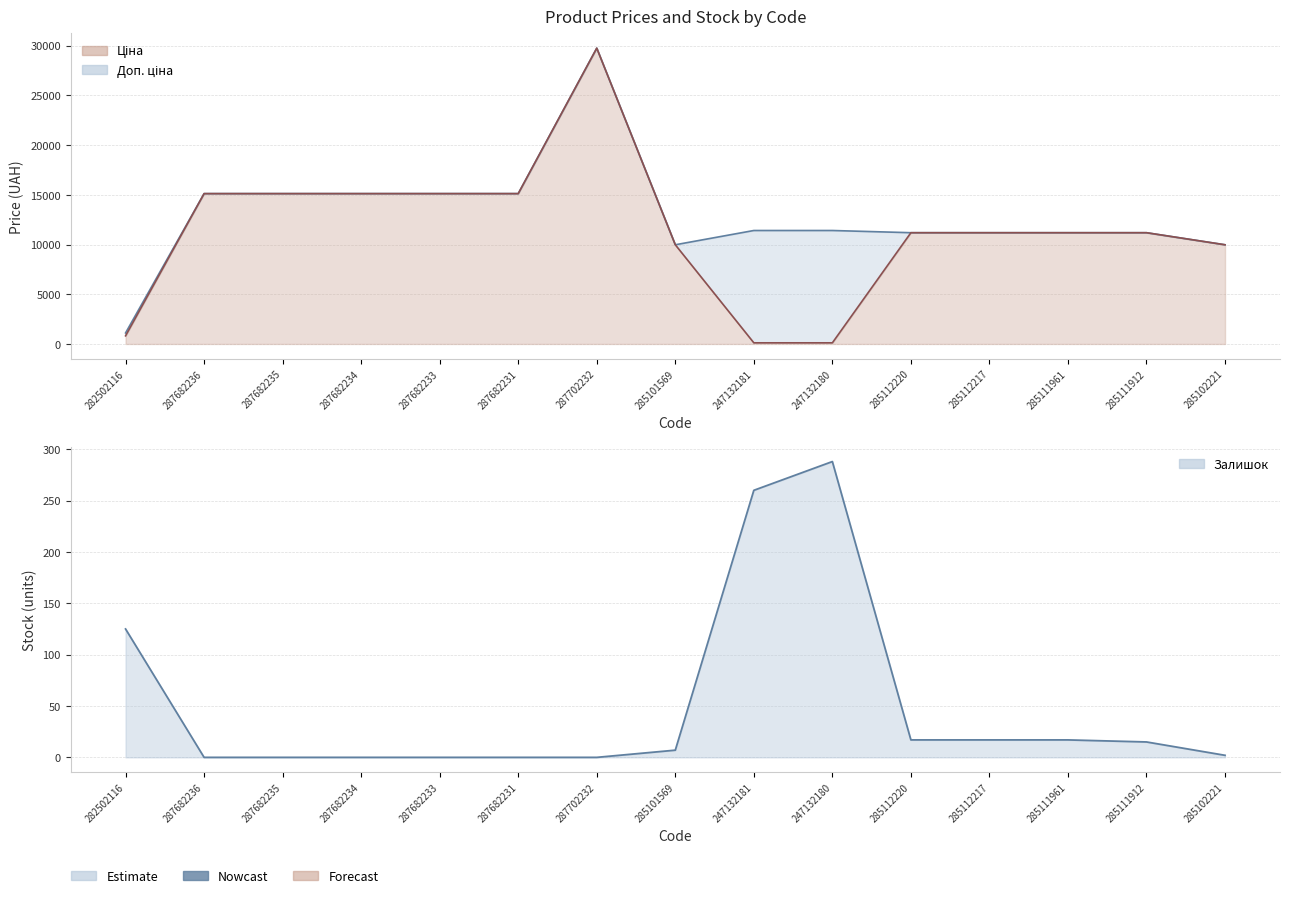

Where is the first local maximum for Залишок?

247132180